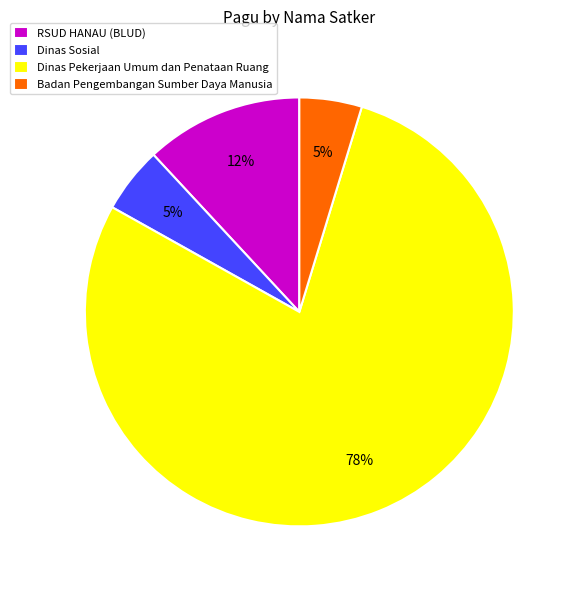

Count the number of slices in the pie.

4